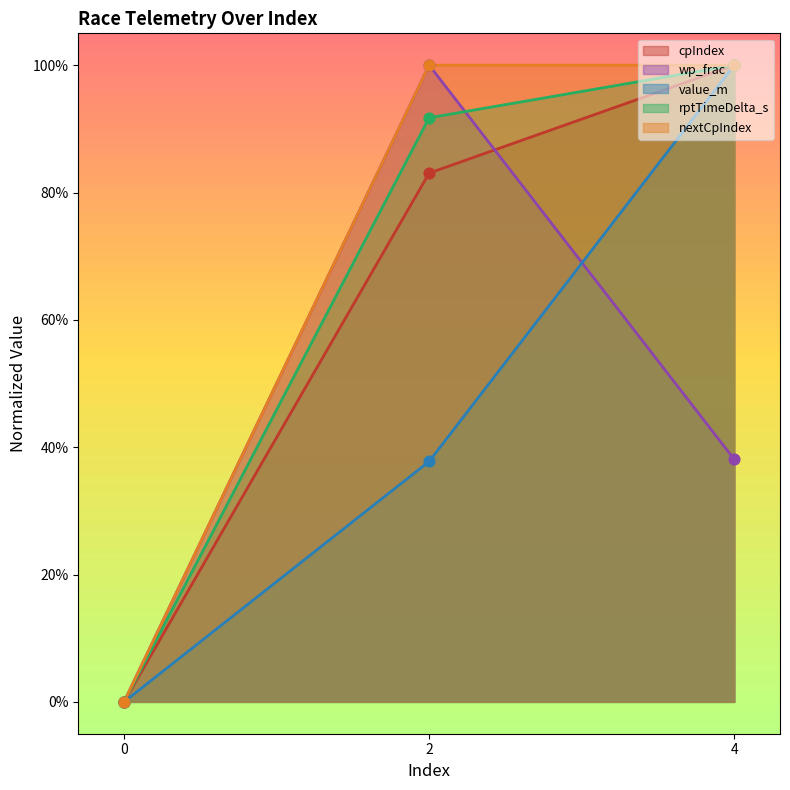

Is the value of value_m at 4 greater than the value of nextCpIndex at 2?

Yes